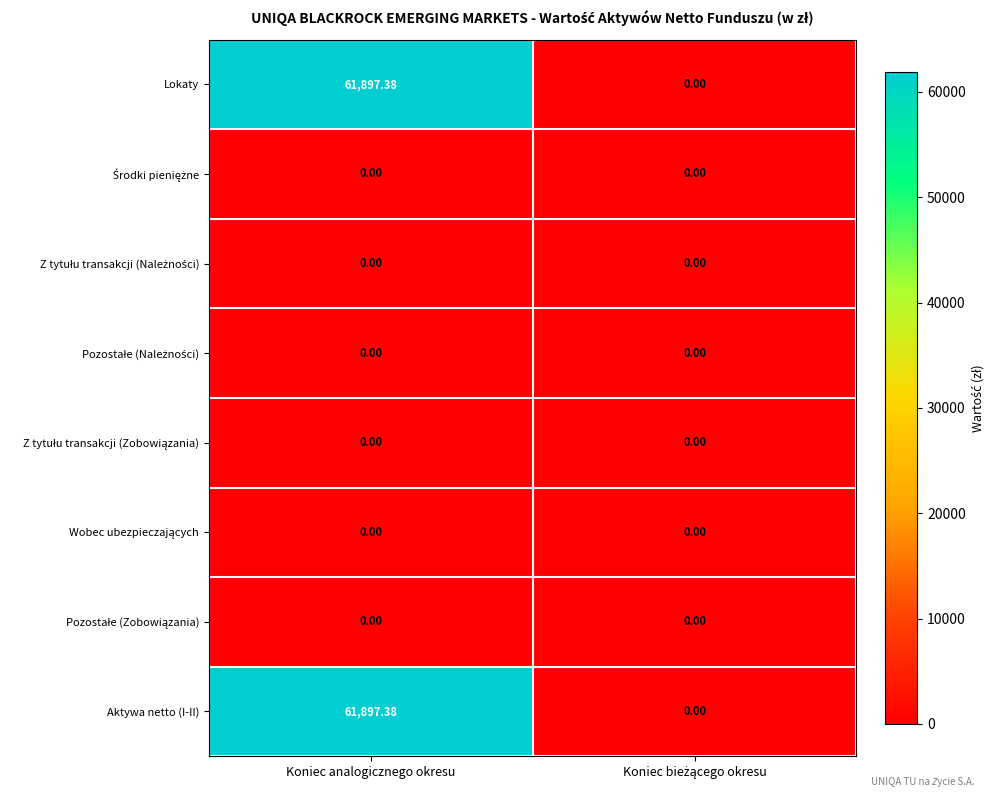

Count the number of data series in this chart.

8